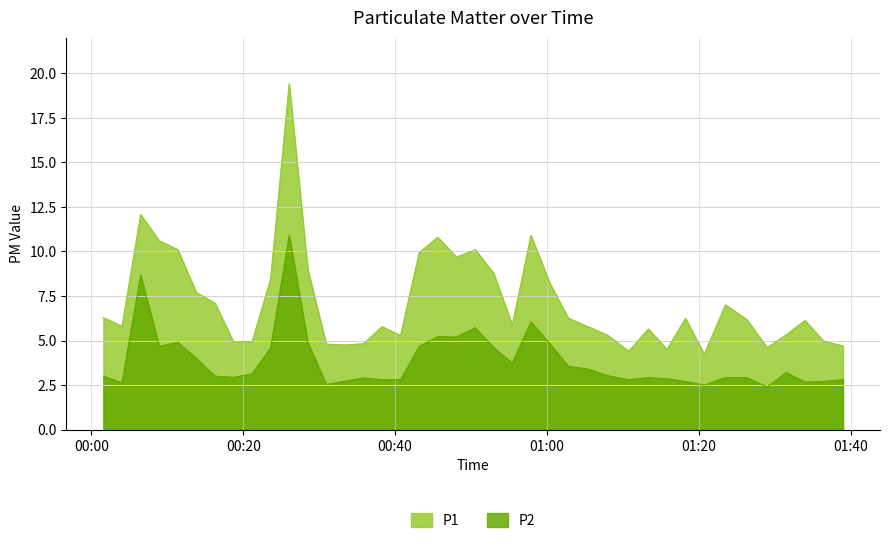

What is the minimum value shown in the chart?

2.4